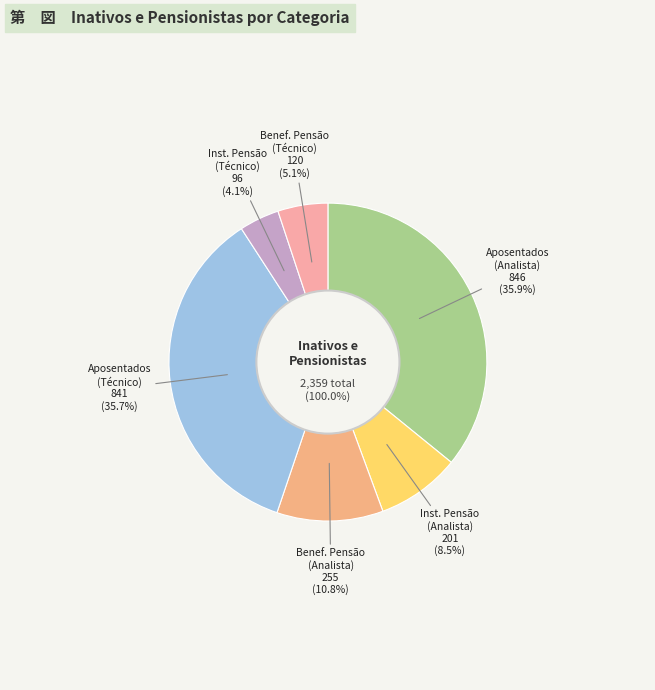

Combined, do Instituidores de Pensão (Analista) and Aposentados (Técnico) account for over 50%?

No